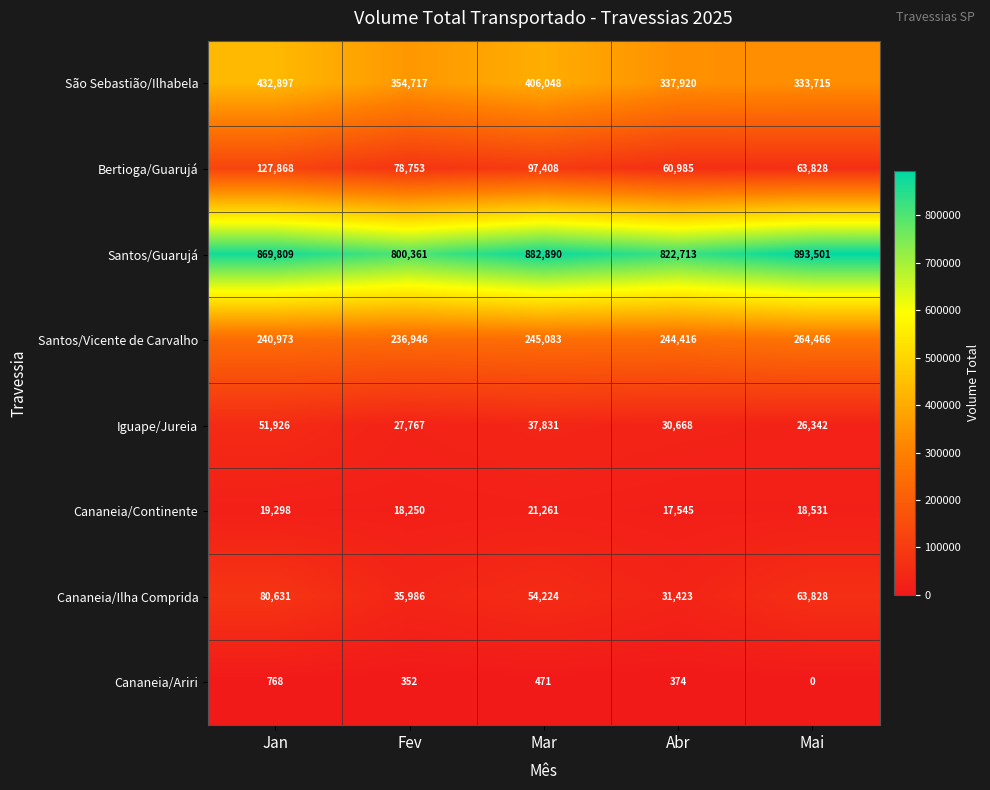

Which series has the largest range (max minus min)?

São Sebastião/Ilhabela